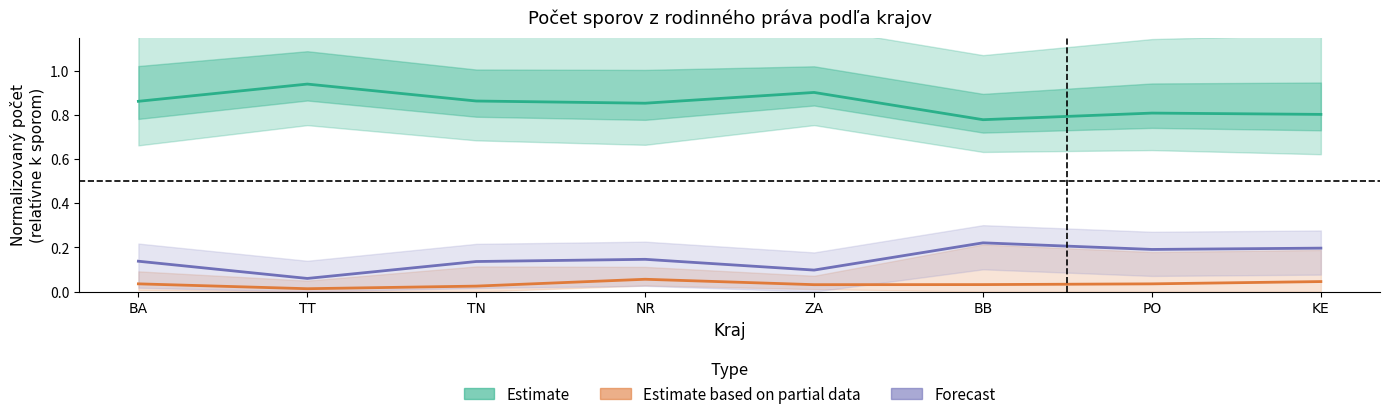

Reading right to left, what are all the values shown in this chart?

Estimate: 0.8	0.8	0.8	0.9	0.9	0.9	0.9	0.9
Estimate based on partial data: 0.0	0.0	0.0	0.0	0.1	0.0	0.0	0.0
Forecast: 0.2	0.2	0.2	0.1	0.1	0.1	0.1	0.1